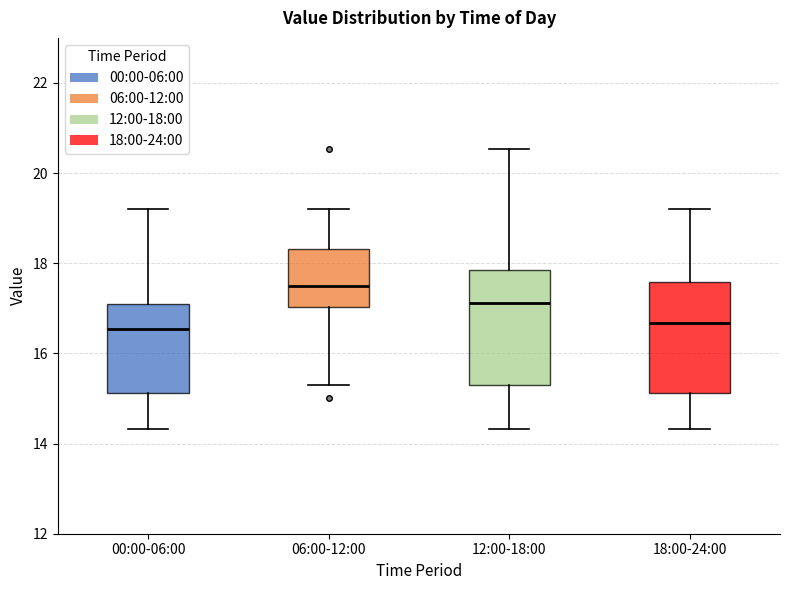

Reading left to right, read every box against the y-axis: the position of its median line, the range the box covers, and the ends of its whiskers. The values are not printed on the chart, so give them approximately, as read against the axis.

00:00-06:00: median 16.6, box 15.2 to 17.0, whiskers 14.4 to 19.2
06:00-12:00: median 17.6, box 17.0 to 18.4, whiskers 15.4 to 19.2
12:00-18:00: median 17.2, box 15.4 to 17.8, whiskers 14.4 to 20.6
18:00-24:00: median 16.6, box 15.2 to 17.6, whiskers 14.4 to 19.2